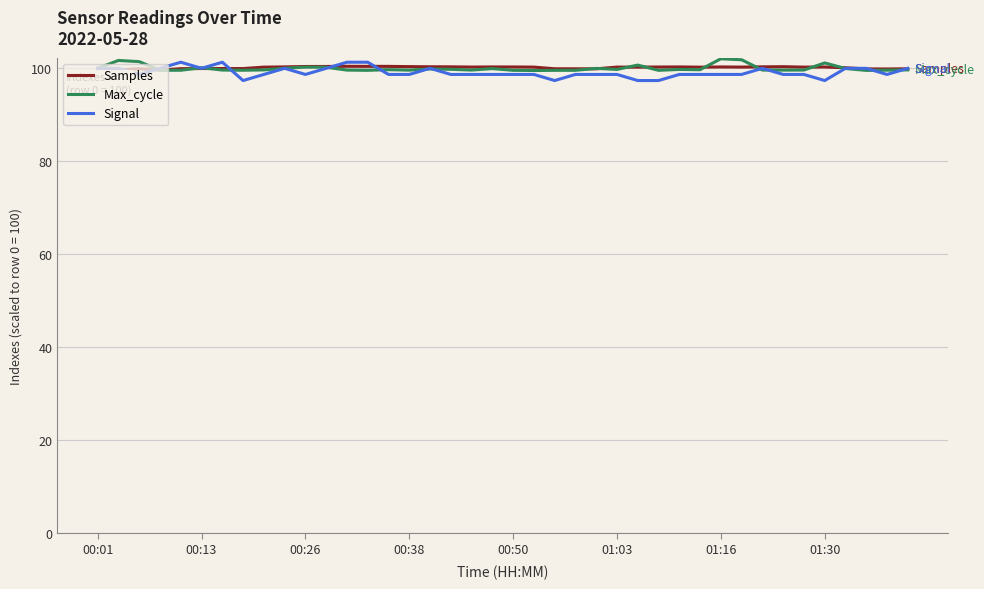

What is the minimum value shown in the chart?

97.4